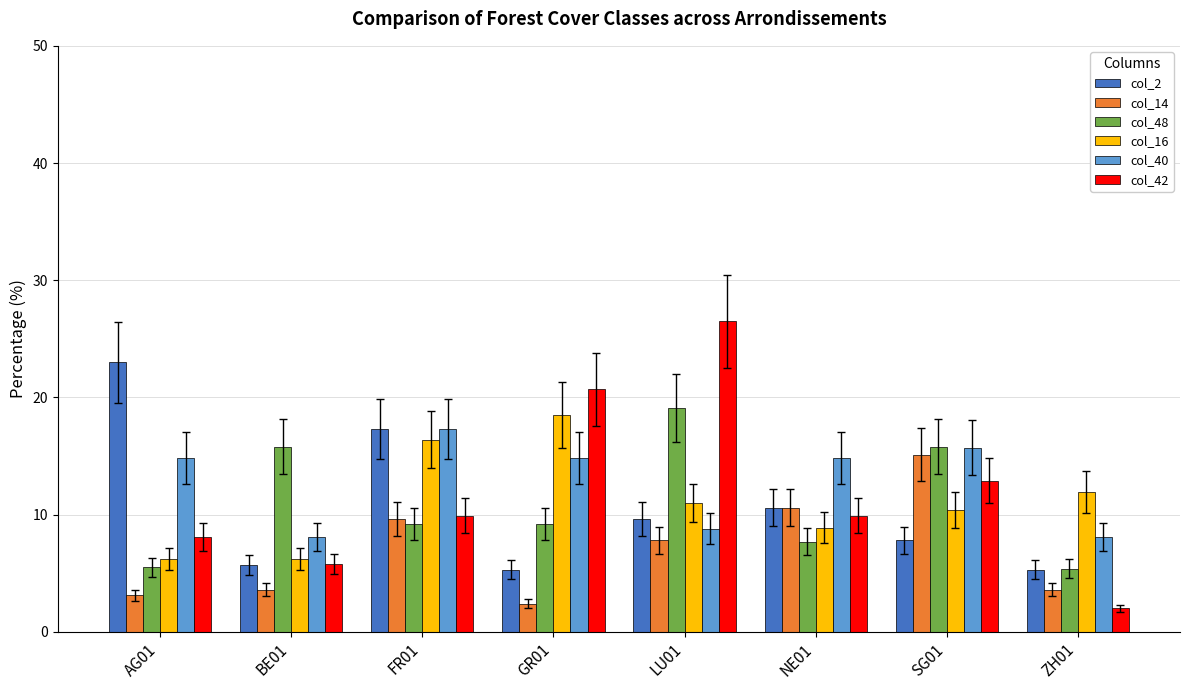

What is the highest value of the col_16 series?

18.5